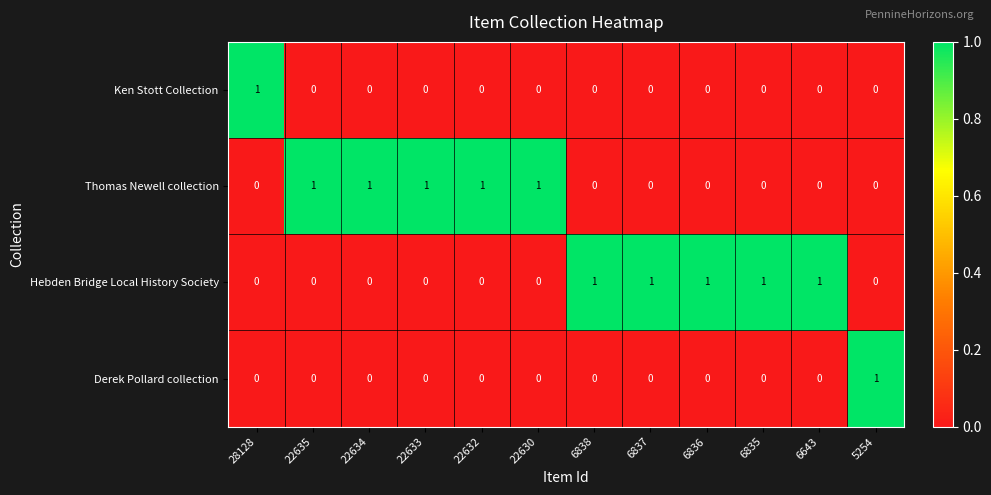

What is the sum of all Hebden Bridge Local History Society values?

5